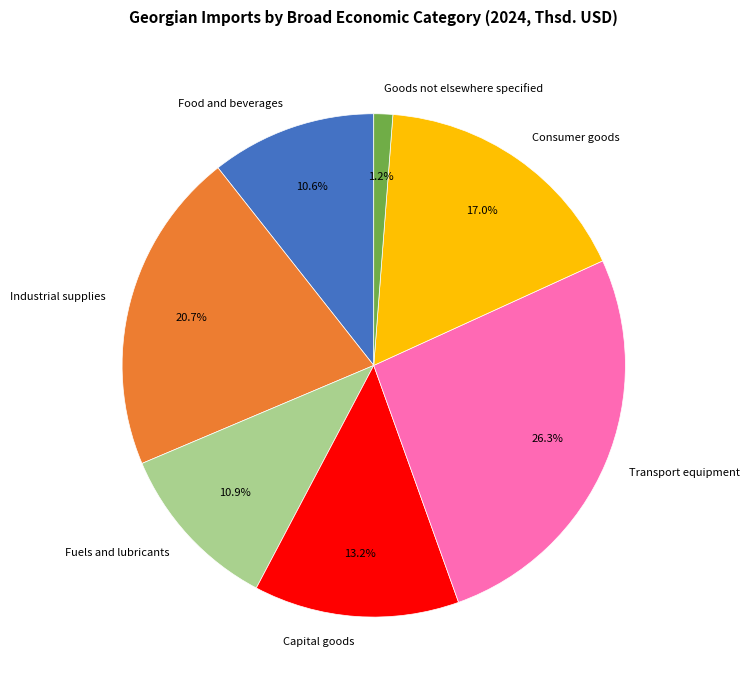

Combined, do Capital goods and Industrial supplies account for over 50%?

No